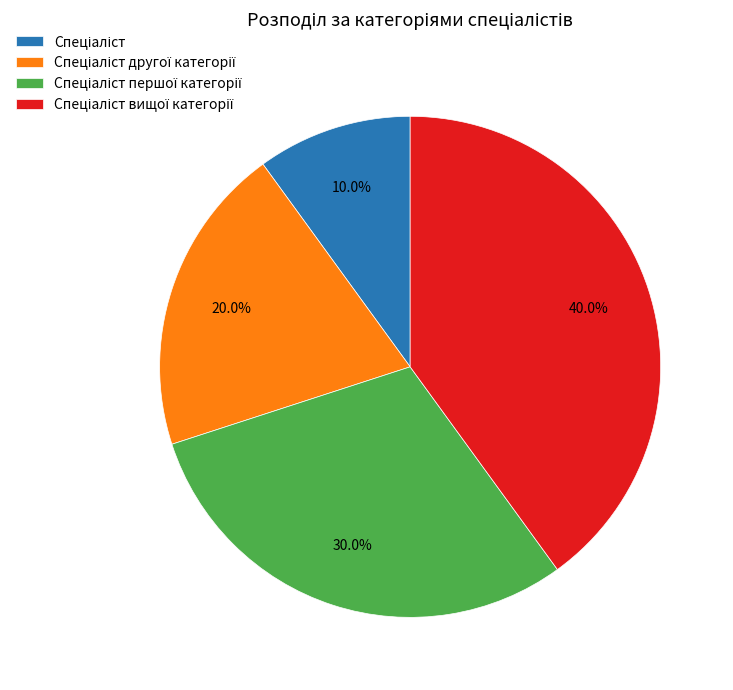

Does any single category account for the majority?

No